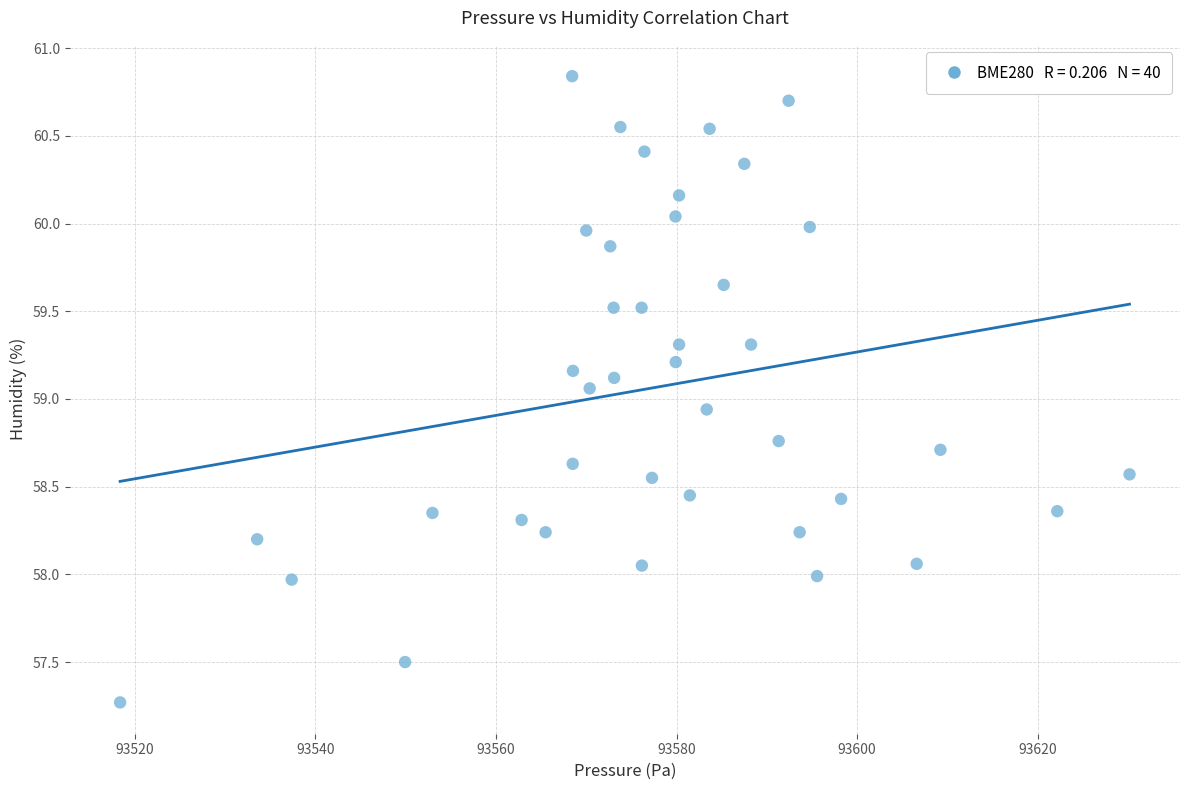

What is the range of Y values (max minus min)?

3.6